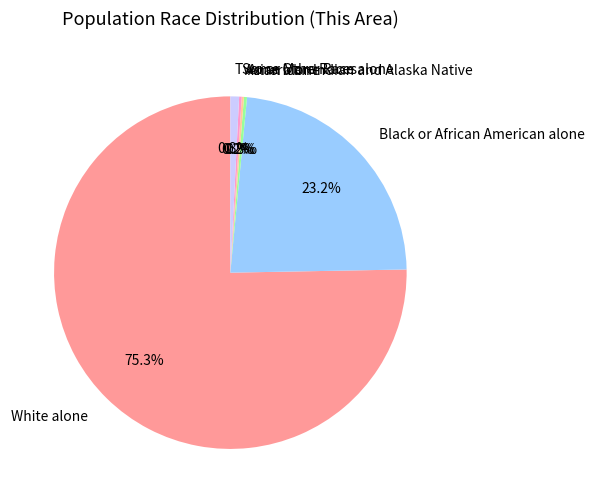

Combined, do White alone and American Indian and Alaska Native account for over 50%?

Yes